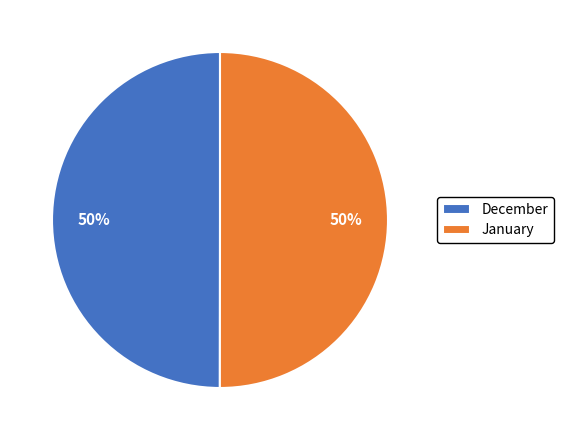

True or false: December accounts for 59% of the total.

False